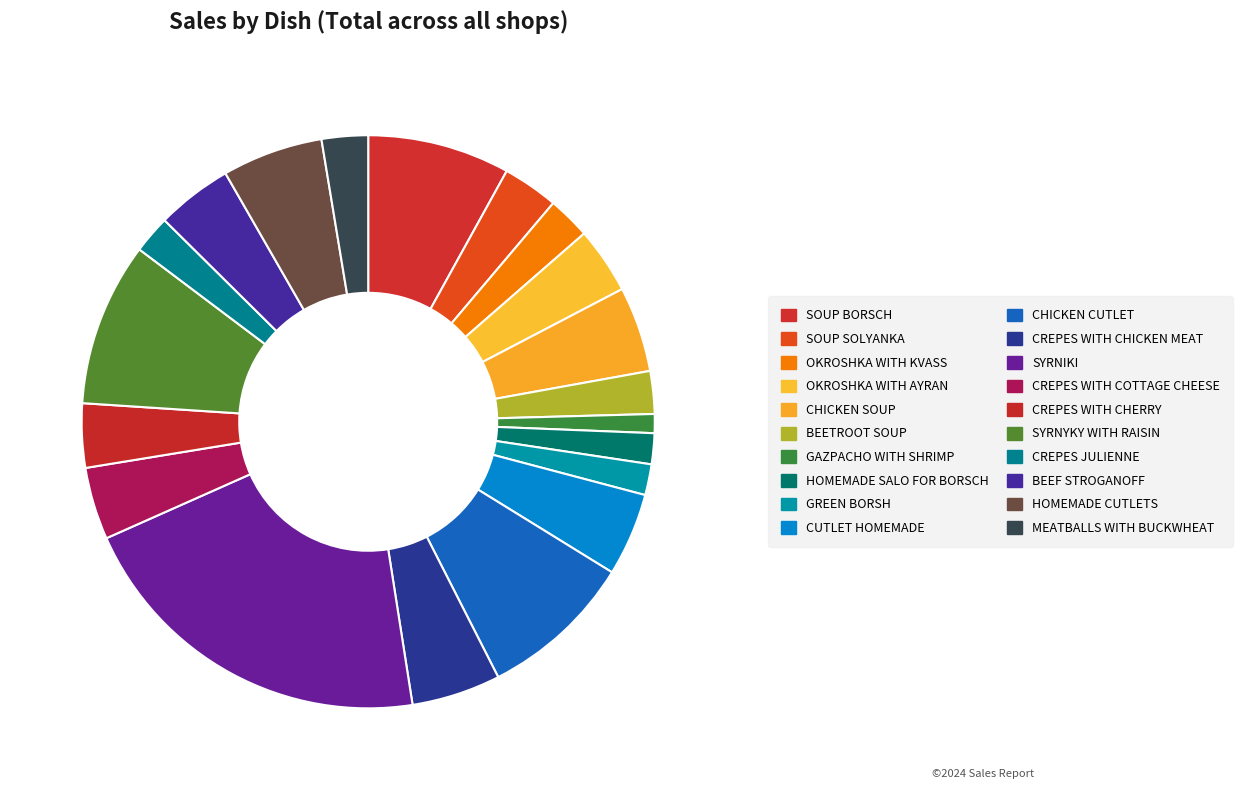

Which category has the biggest portion of the pie?

SYRNIKI